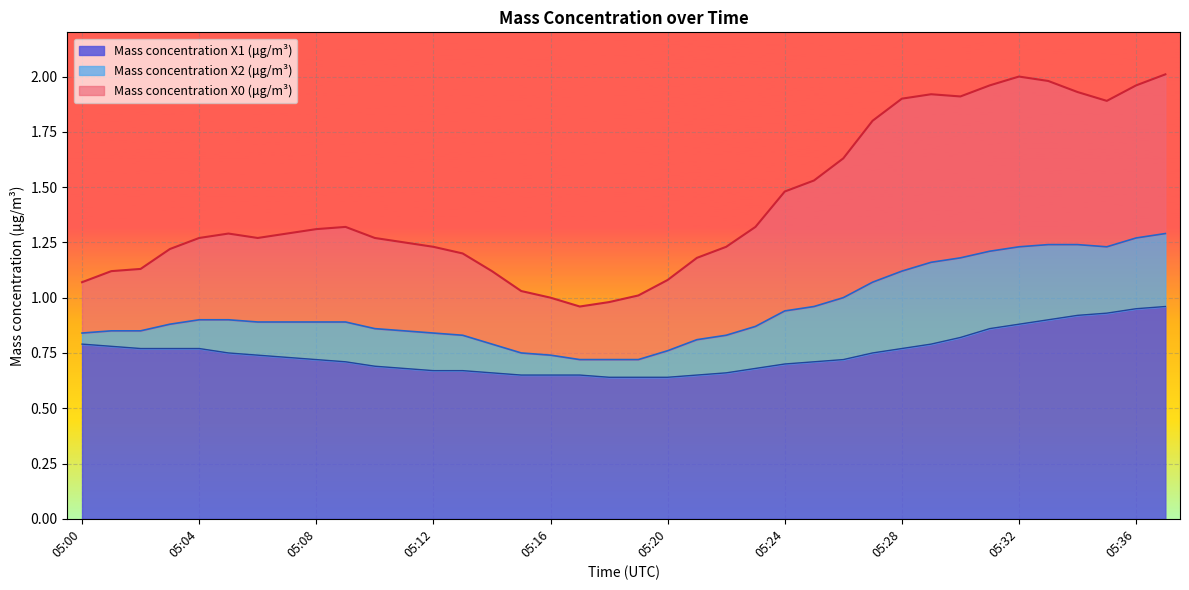

How many interior local peaks does the Mass concentration X0 (μg/m³) series have?

4